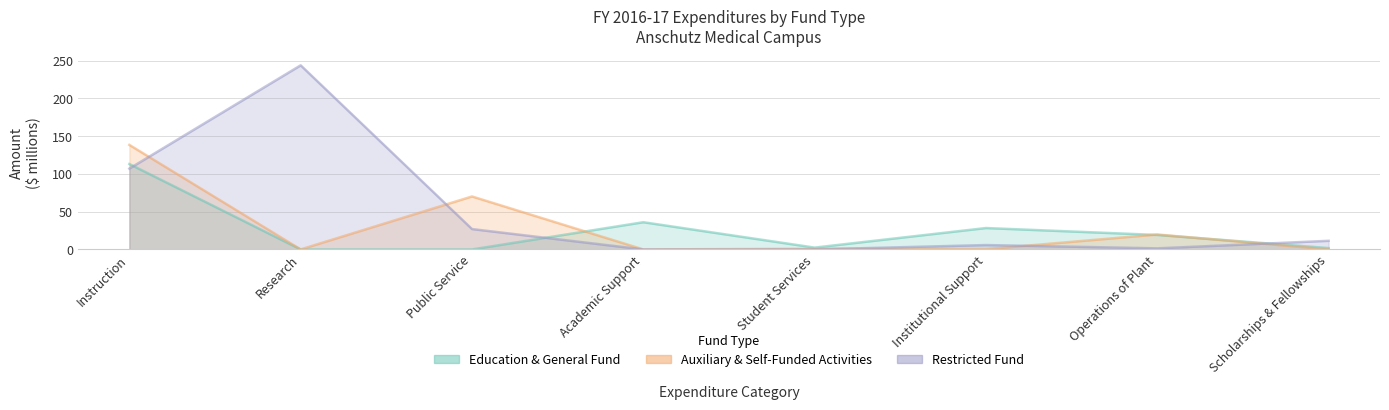

True or false: Education & General Fund and Restricted Fund intersect in this chart.

True